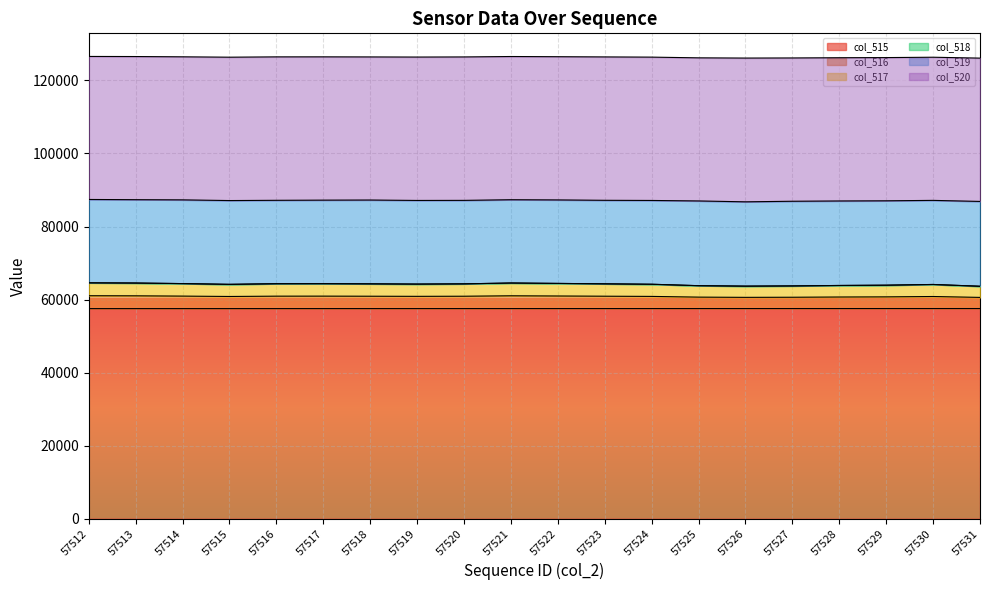

True or false: col_515 has a value of 57514 at 57514.

True